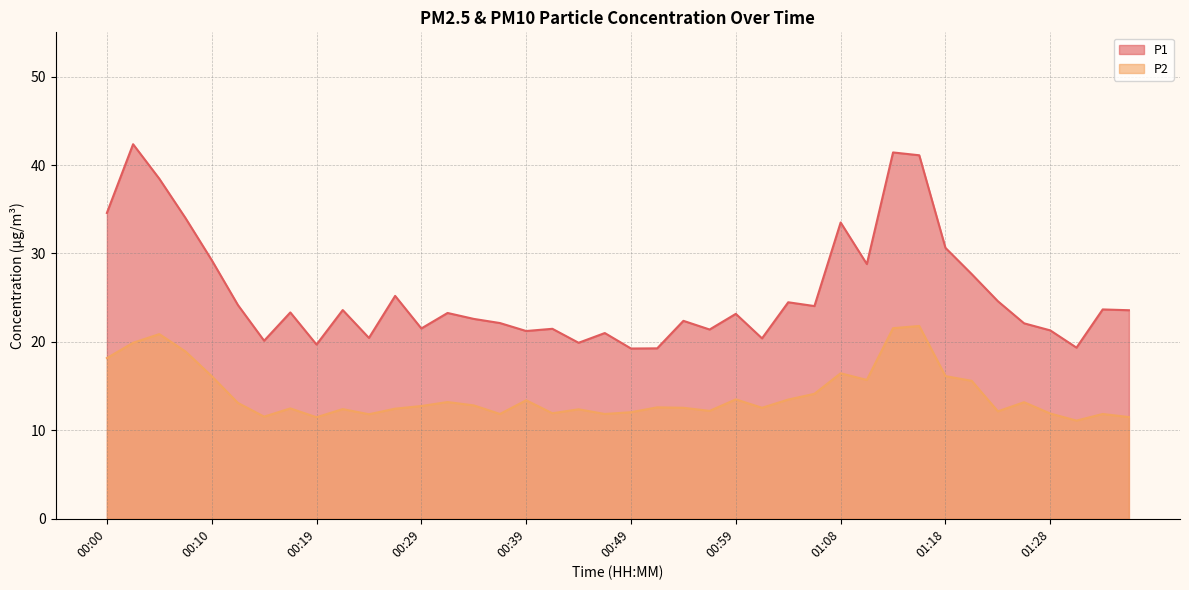

What is the sum of the P2 values at 00:17 and 00:51?

25.1